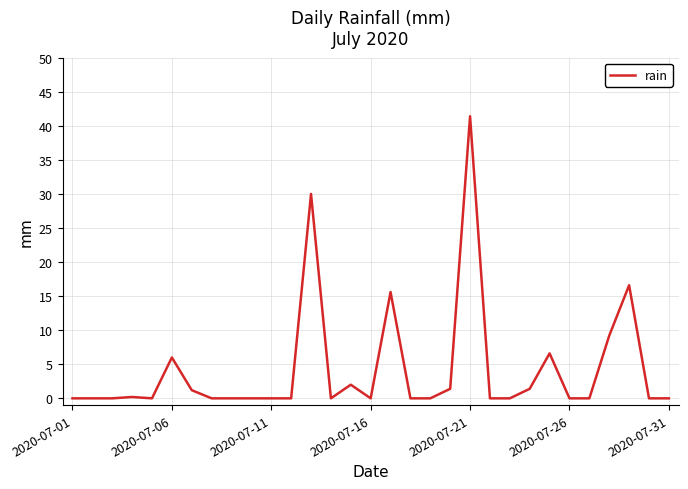

What is the difference between the maximum and minimum values?

41.4